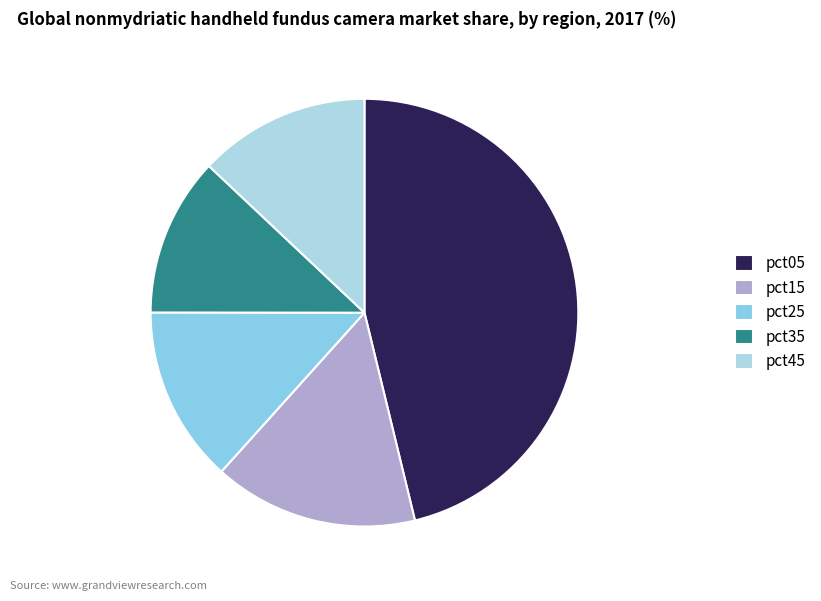

Is there a majority slice in this chart?

No